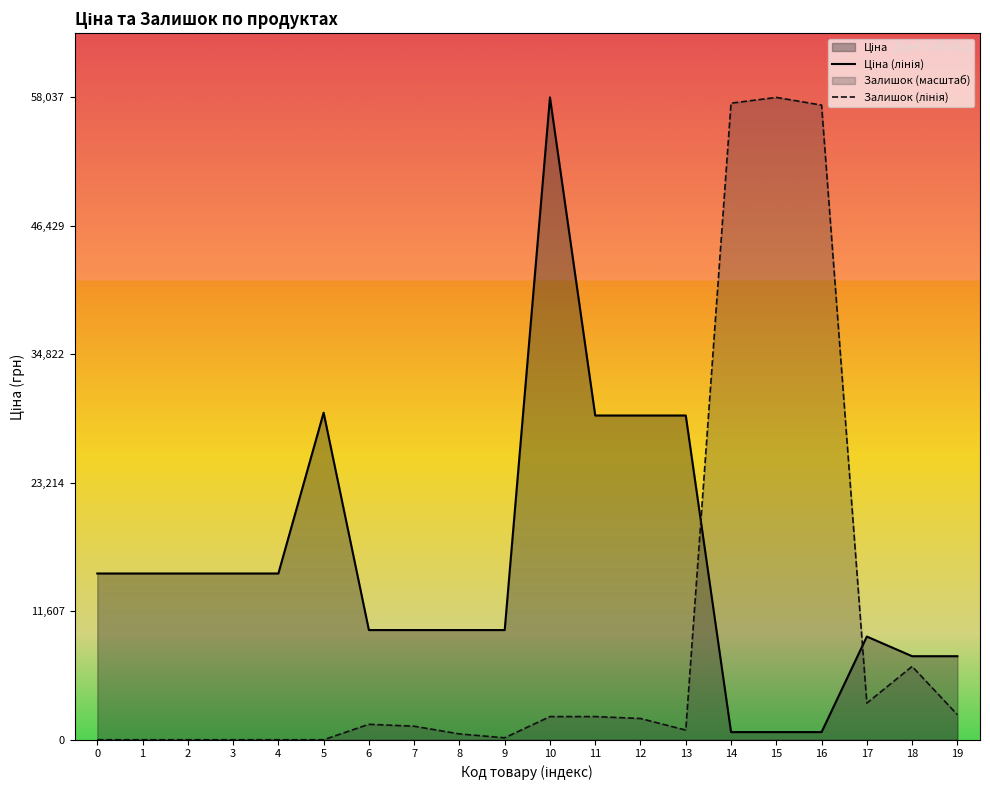

What is the total value across all series at 8?

10431.3